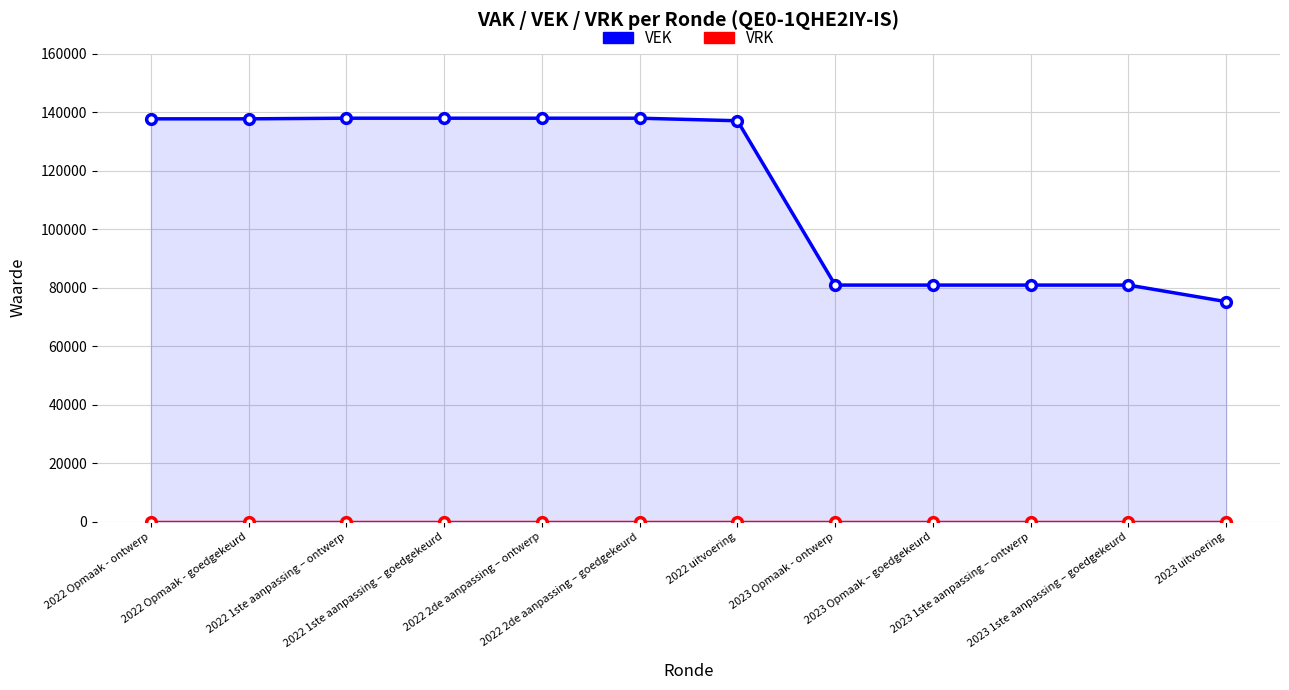

What is the total value across all series at 2023 1ste aanpassing – ontwerp?

80908